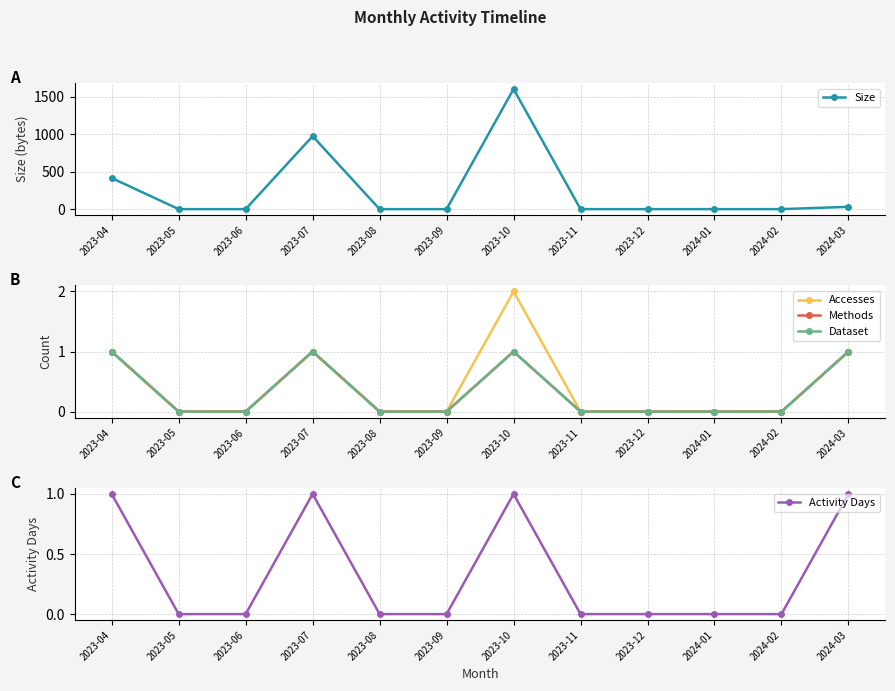

Rank the categories by Dataset value from lowest to highest.

2023-05, 2023-06, 2023-08, 2023-09, 2023-11, 2023-12, 2024-01, 2024-02, 2023-04, 2023-07, 2023-10, 2024-03